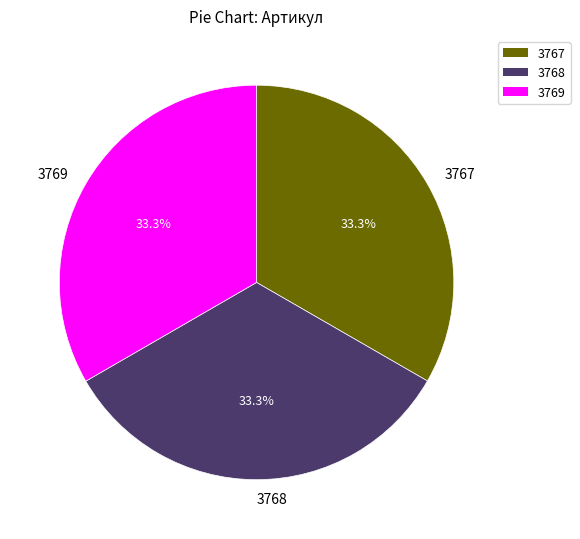

Is there any slice that represents more than half of the pie?

No